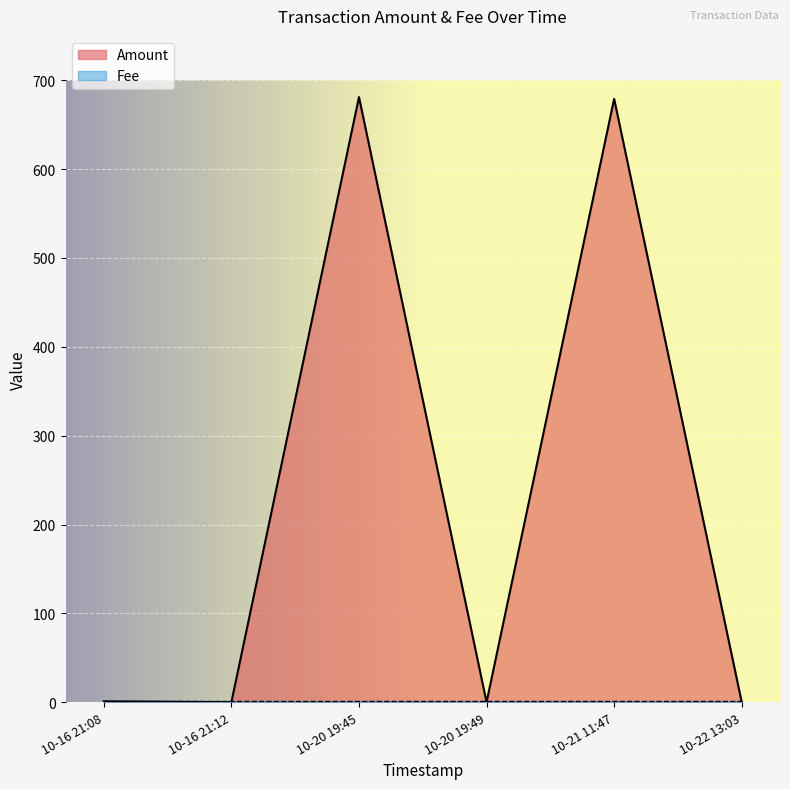

Is the value of Amount at 2017-10-21 11:47:45 greater than the value of Fee at 2017-10-22 13:03:18?

Yes